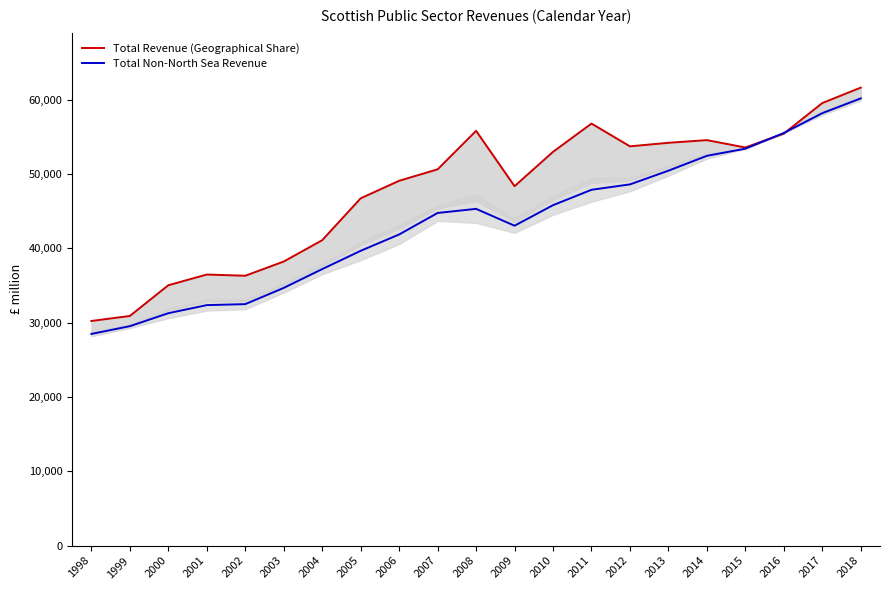

Which series has the largest total across all categories?

Total Revenue (Geographical Share)